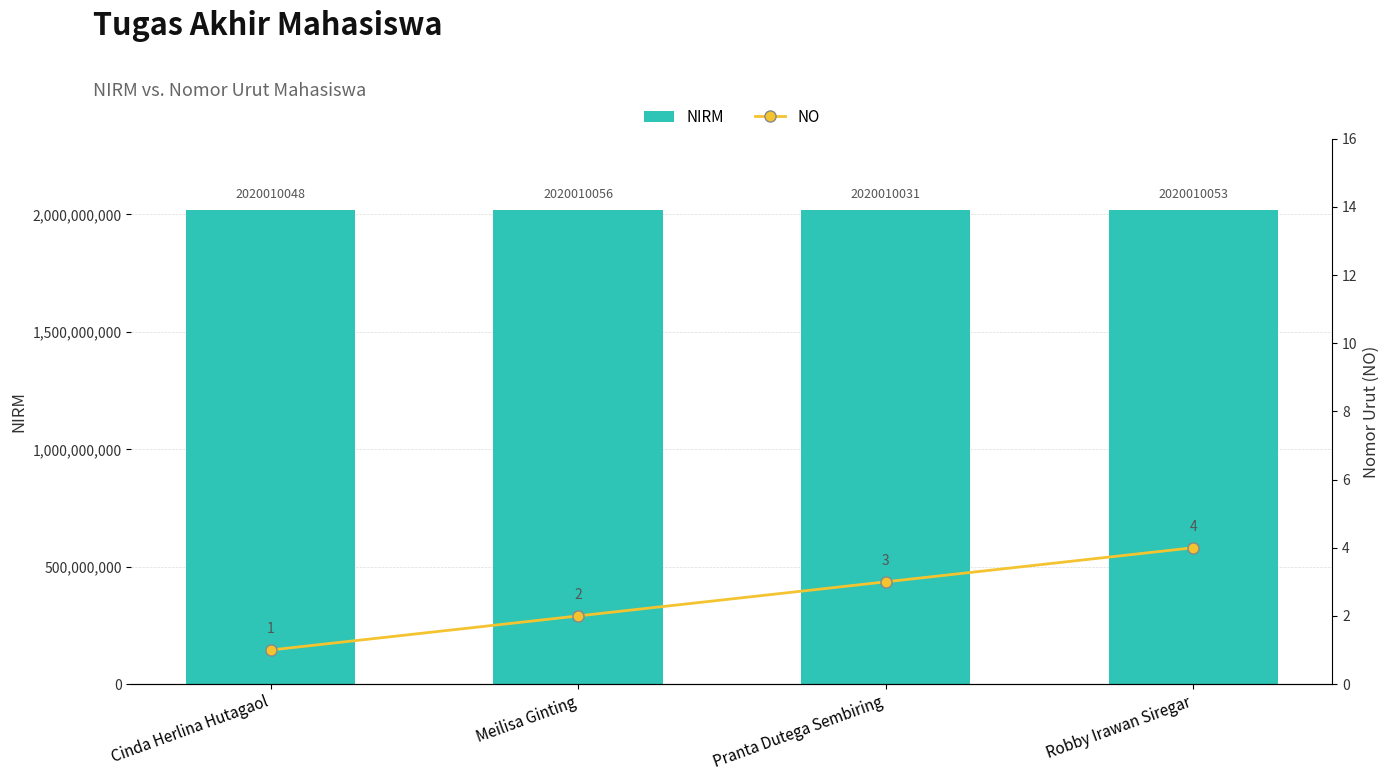

At which category is the sum across all series the highest?

Meilisa Ginting